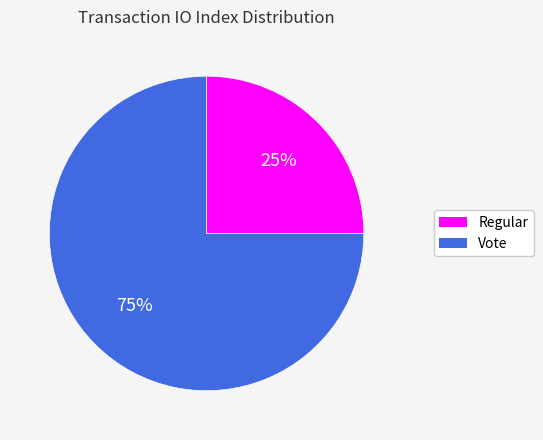

To the nearest percent, what is the difference between the largest and smallest slice percentages?

50%